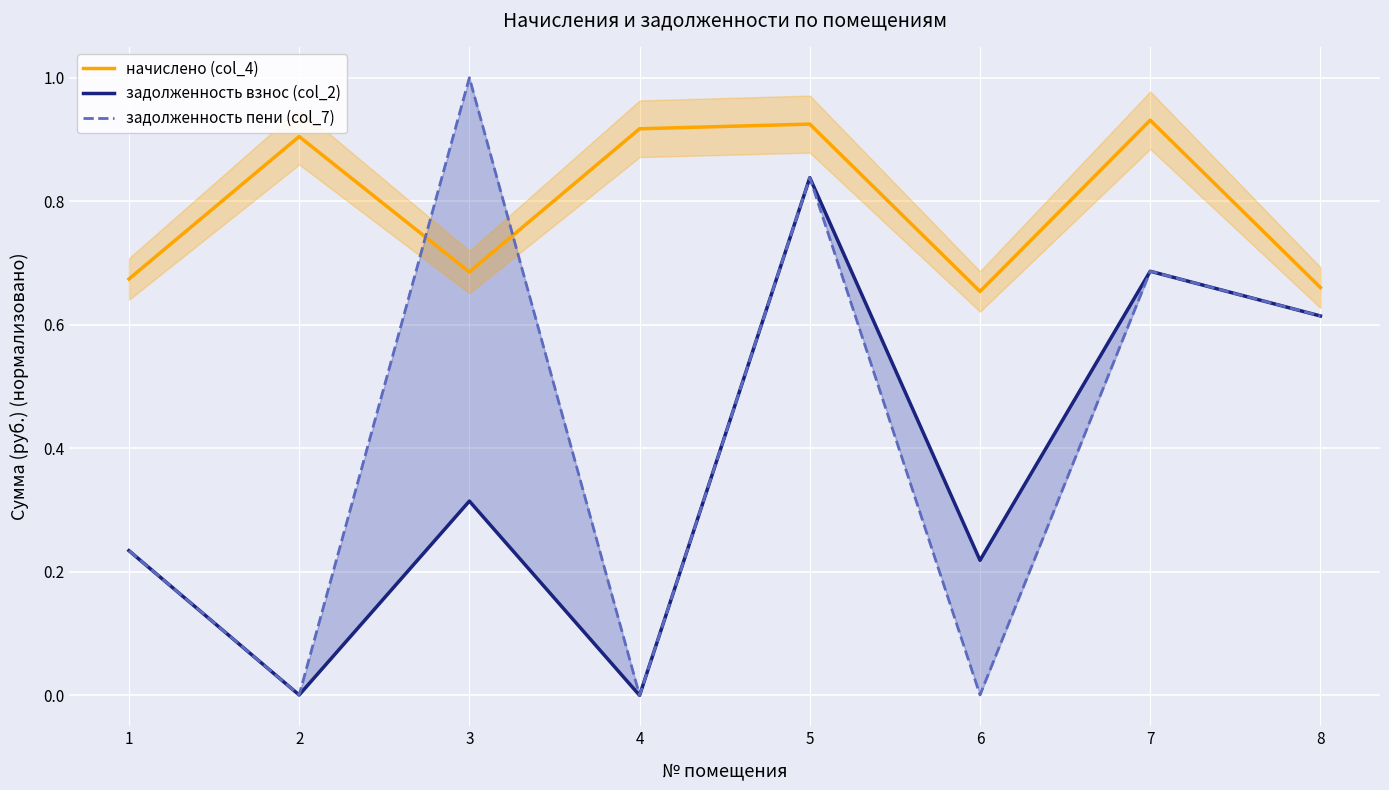

At which label does начислено (col_4) reach its peak?

7